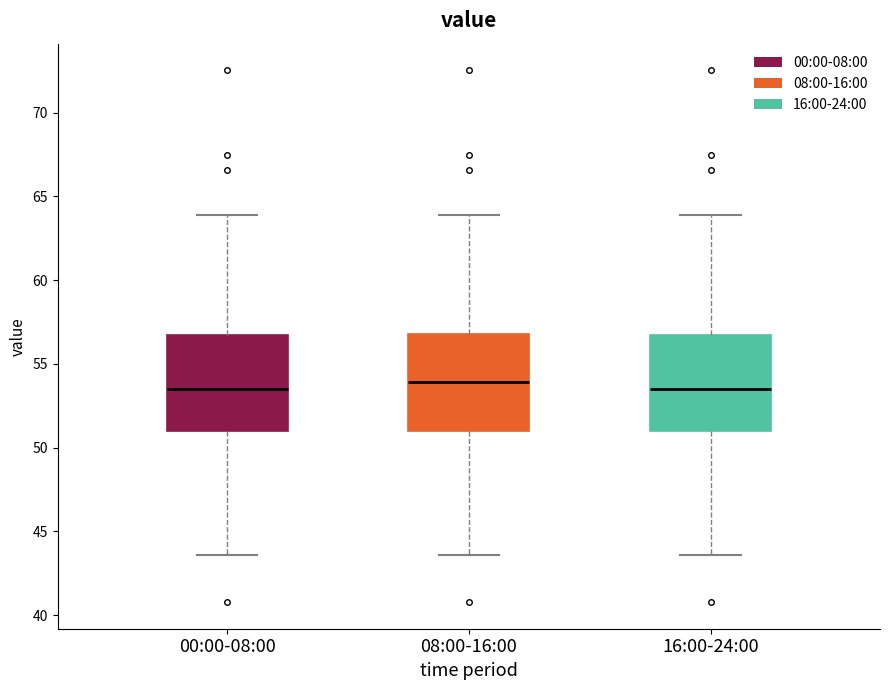

Reading left to right, transcribe this box plot: for each box, give where its median line is, the range the box spans, and where its two whiskers end, as read against the y-axis. The values are not printed on the chart, so give them approximately, as read against the axis.

00:00-08:00: median 53.5, box 51.0 to 56.5, whiskers 43.5 to 64.0
08:00-16:00: median 54.0, box 51.0 to 57.0, whiskers 43.5 to 64.0
16:00-24:00: median 53.5, box 51.0 to 56.5, whiskers 43.5 to 64.0